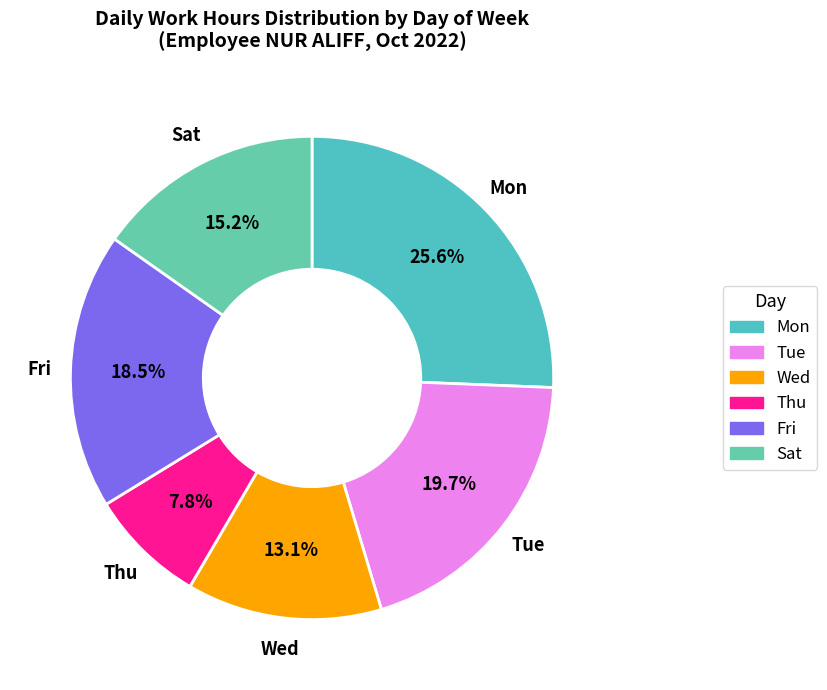

Count the number of slices in the pie.

6